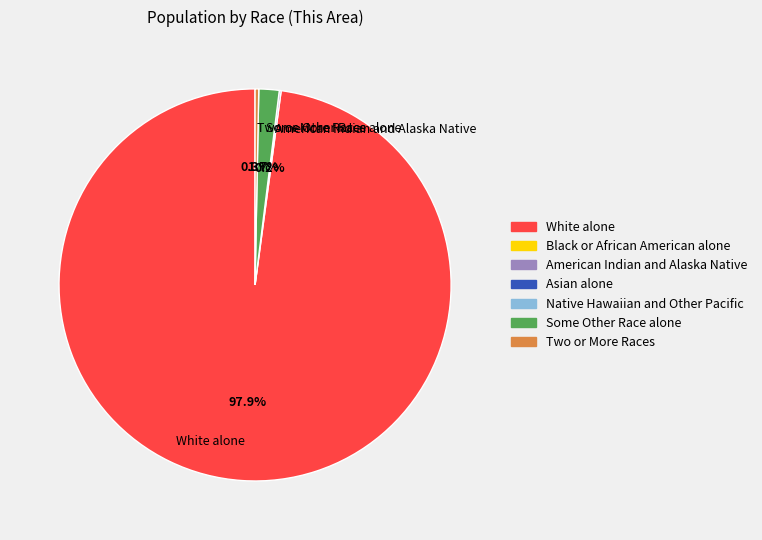

The Some Other Race alone slice represents 2% of the pie. True or false?

True